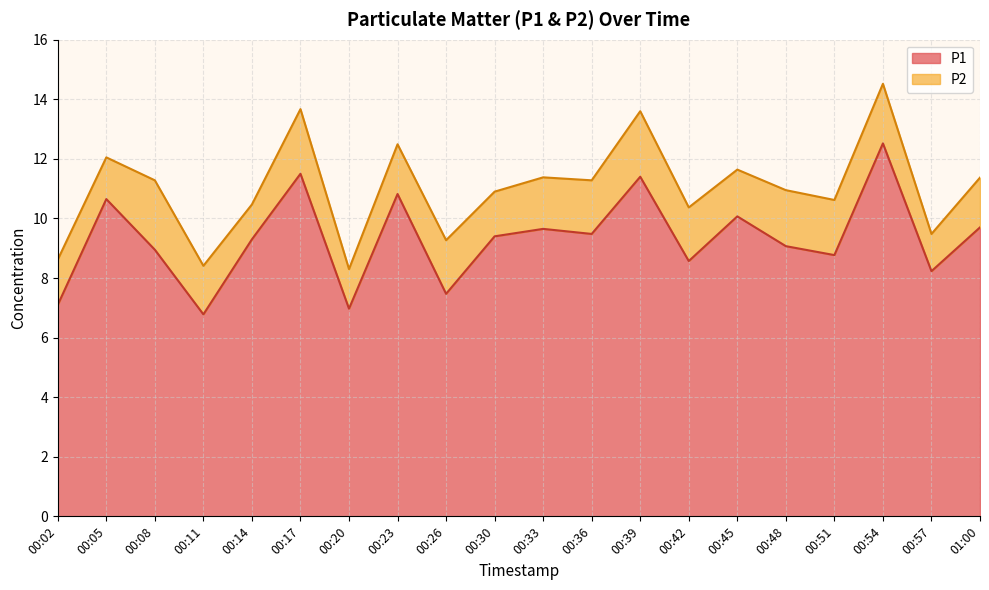

Rank the categories by value from highest to lowest.

00:54, 00:17, 00:39, 00:23, 00:05, 00:45, 01:00, 00:33, 00:36, 00:30, 00:14, 00:48, 00:08, 00:51, 00:42, 00:57, 00:26, 00:02, 00:20, 00:11